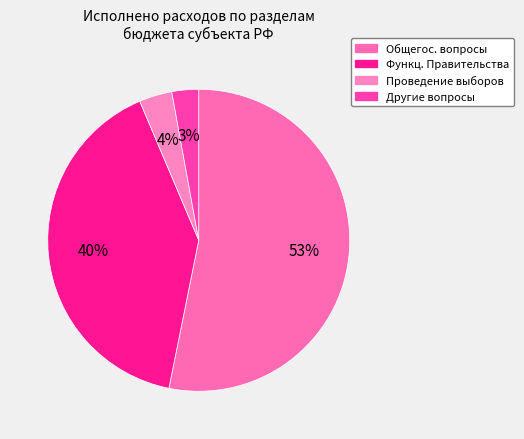

How many slices are in this pie chart?

4